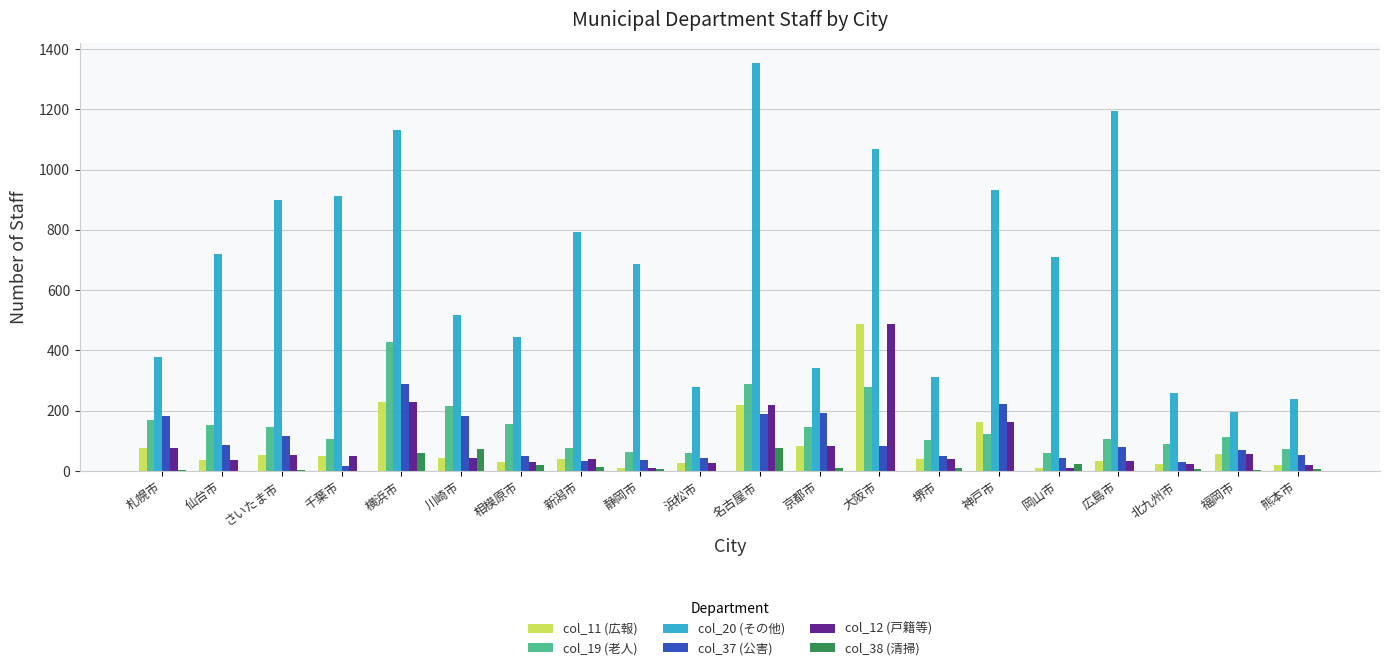

What value does the col_11 (広報) series have at さいたま市, to the nearest 10?

50